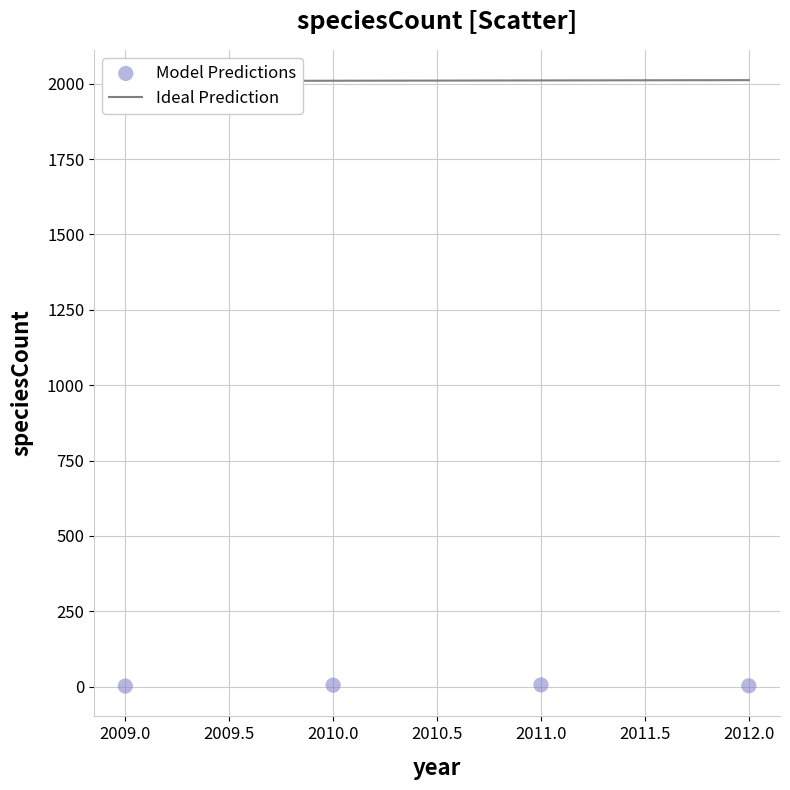

What is the average X value?

2010